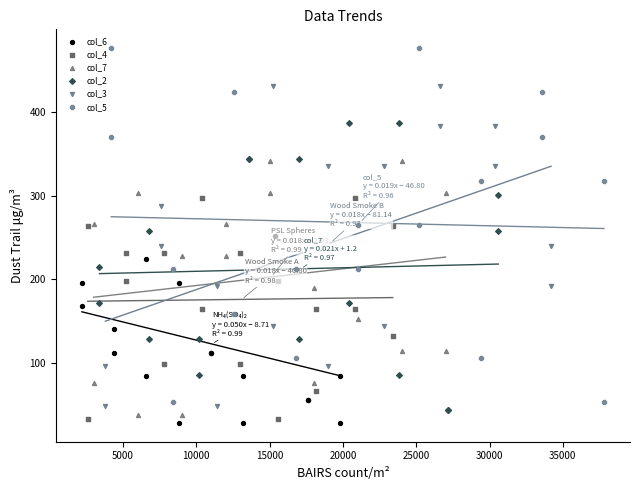

What are all the series names shown in the legend?

col_6, col_4, col_7, col_2, col_3, col_5